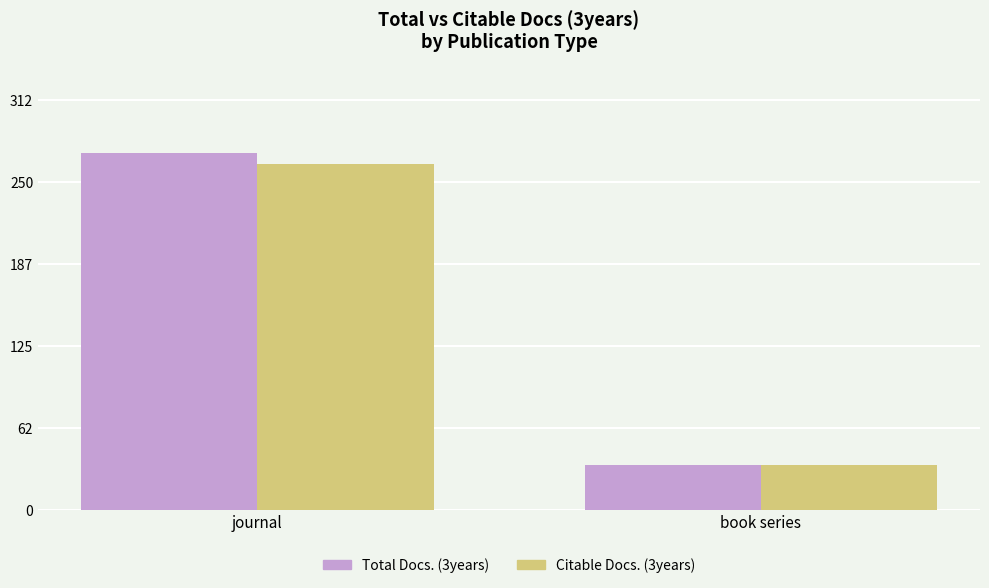

List the series in order of their peak value, lowest first.

Citable Docs. (3years), Total Docs. (3years)